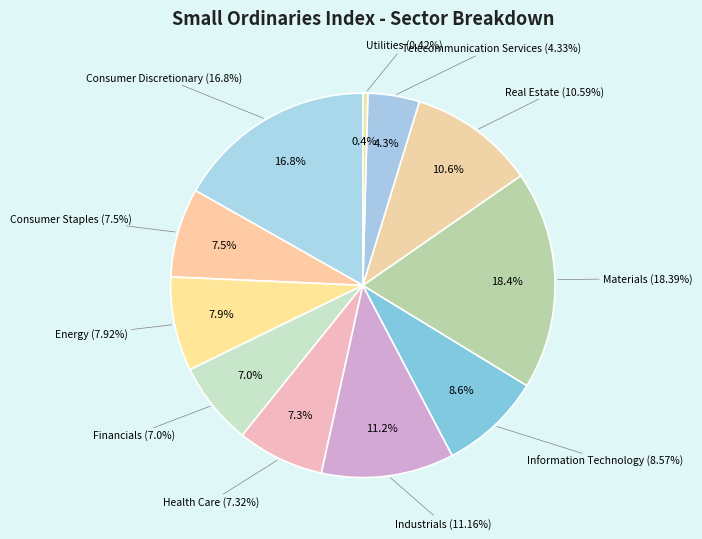

Is it true that Energy is 1% of the pie?

False